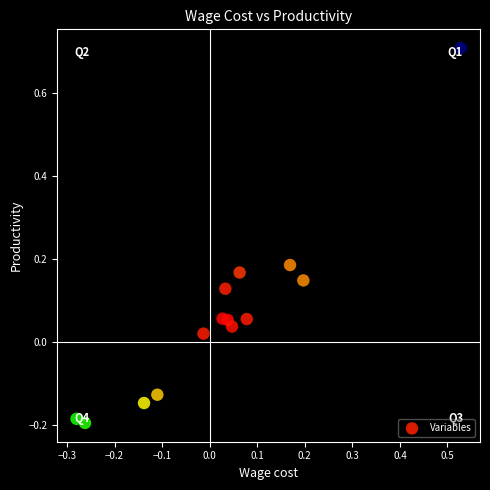

What is the range of Y values (max minus min)?

0.9